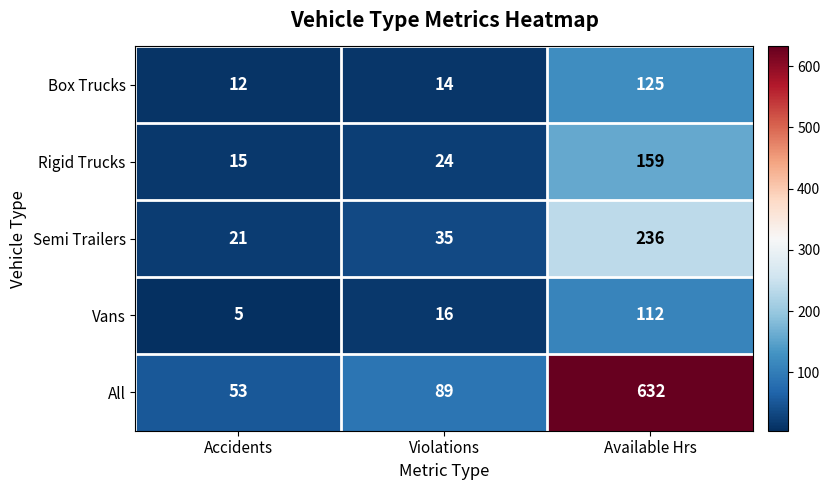

Reading left to right, transcribe all the data shown in this chart.

Box Trucks: 12	14	125
Rigid Trucks: 15	24	159
Semi Trailers: 21	35	236
Vans: 5	16	112
All: 53	89	632